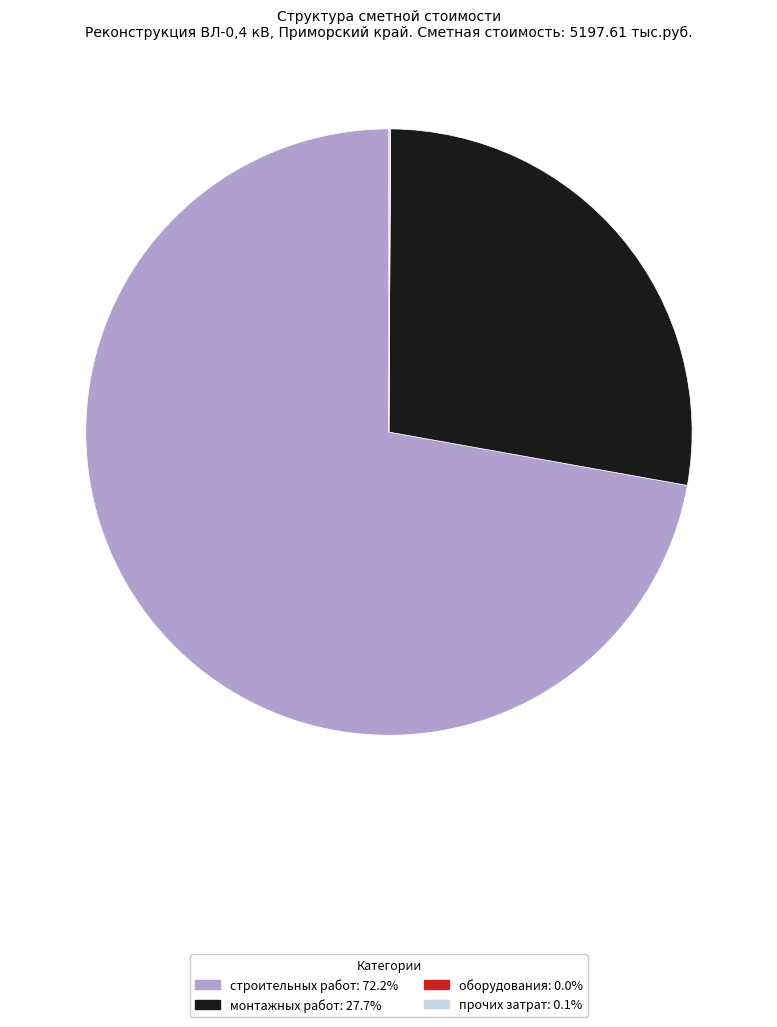

Does any single category account for the majority?

Yes